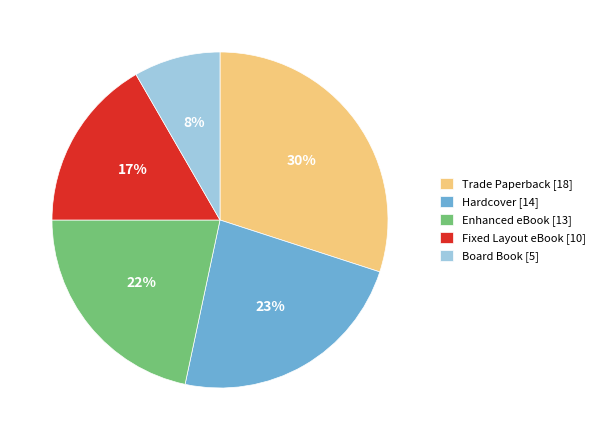

To the nearest percent, what is the average slice percentage?

20%